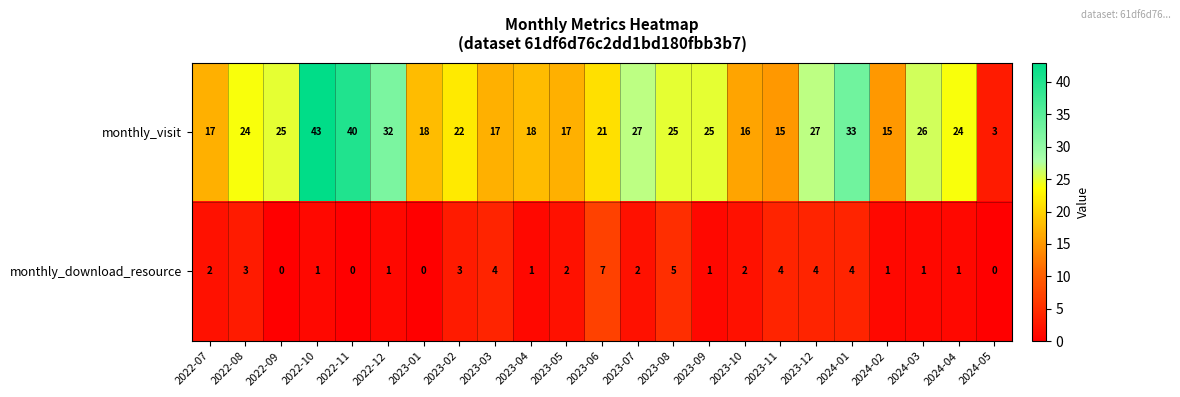

What is the total value across all series at 2022-09?

25